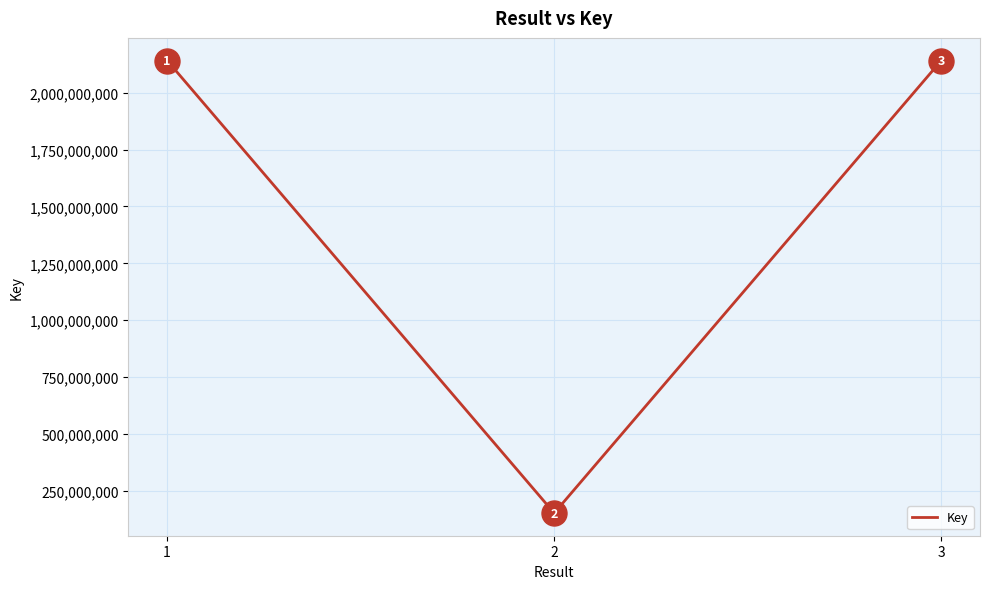

What is the change in value from 2 to 3?

+1990106690